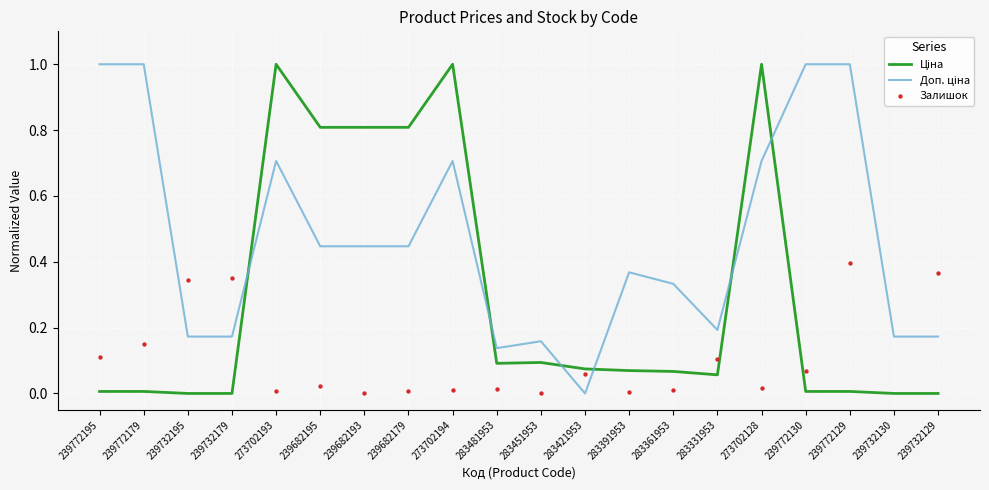

At how many categories does at least one series exceed 0?

20